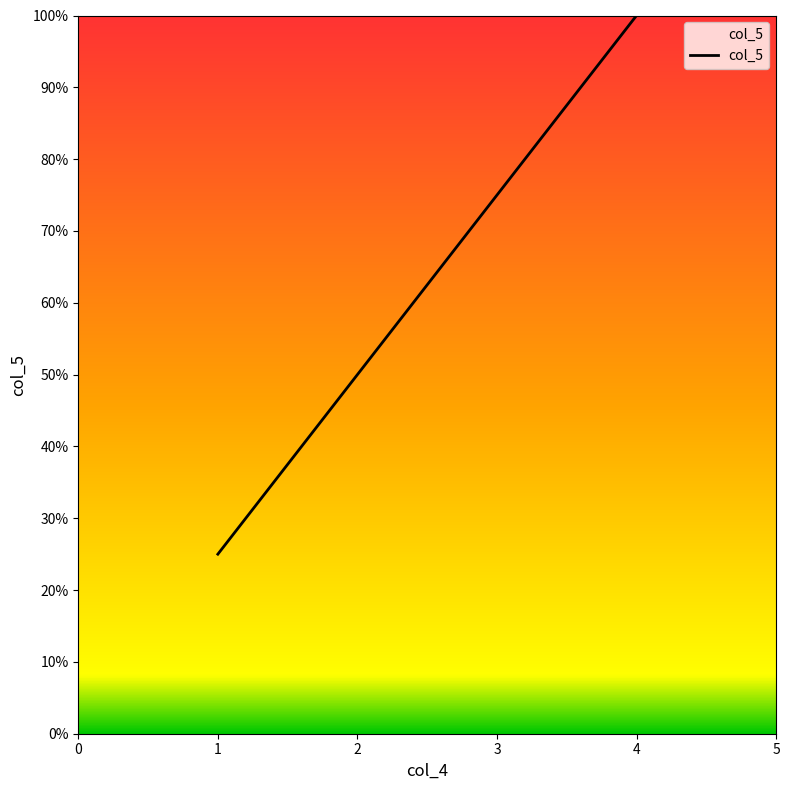

Where is the data nearest to the value 0?

1